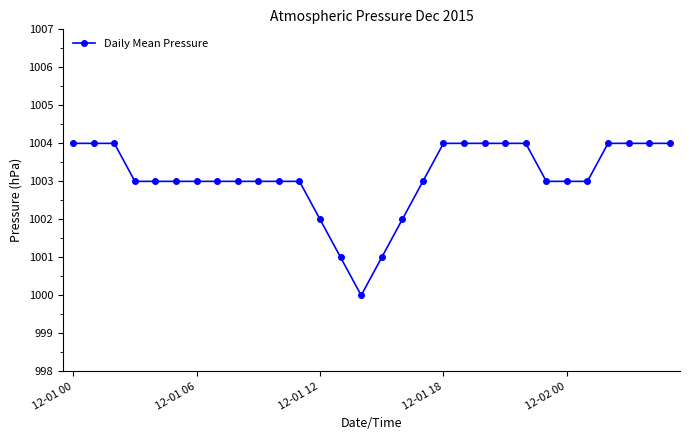

Reading right to left, list all the values displayed in this chart.

1004	1004	1004	1004	1003	1003	1003	1004	1004	1004	1004	1004	1003	1002	1001	1000	1001	1002	1003	1003	1003	1003	1003	1003	1003	1003	1003	1004	1004	1004